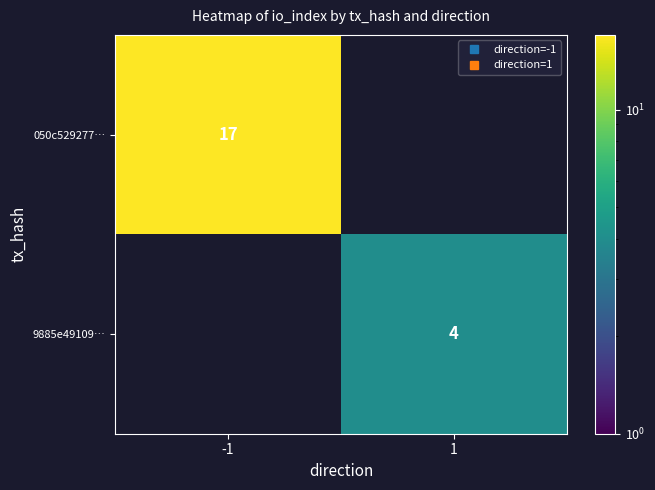

What is the maximum value for 050c529277…?

17.0